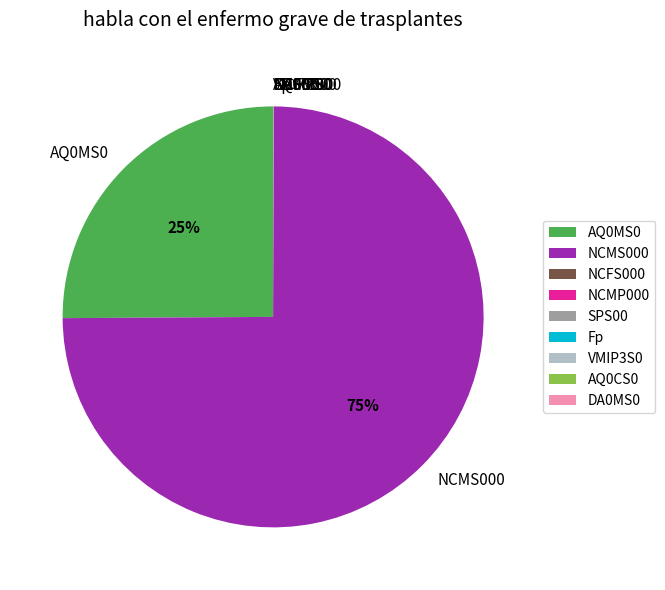

What is the largest slice in the pie chart?

NCMS000